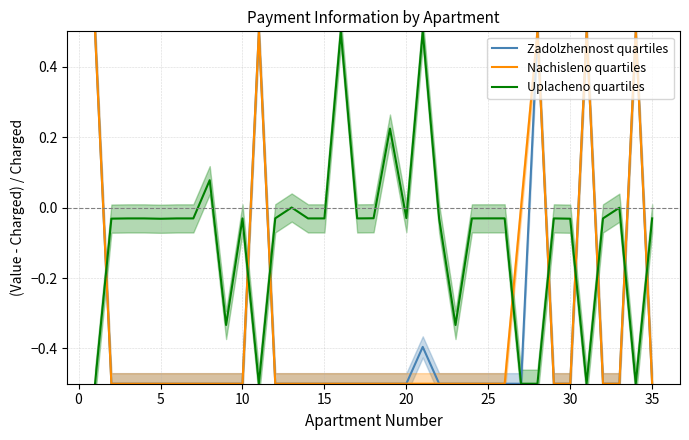

What is the sum of all Uplacheno quartiles values?

-3.0